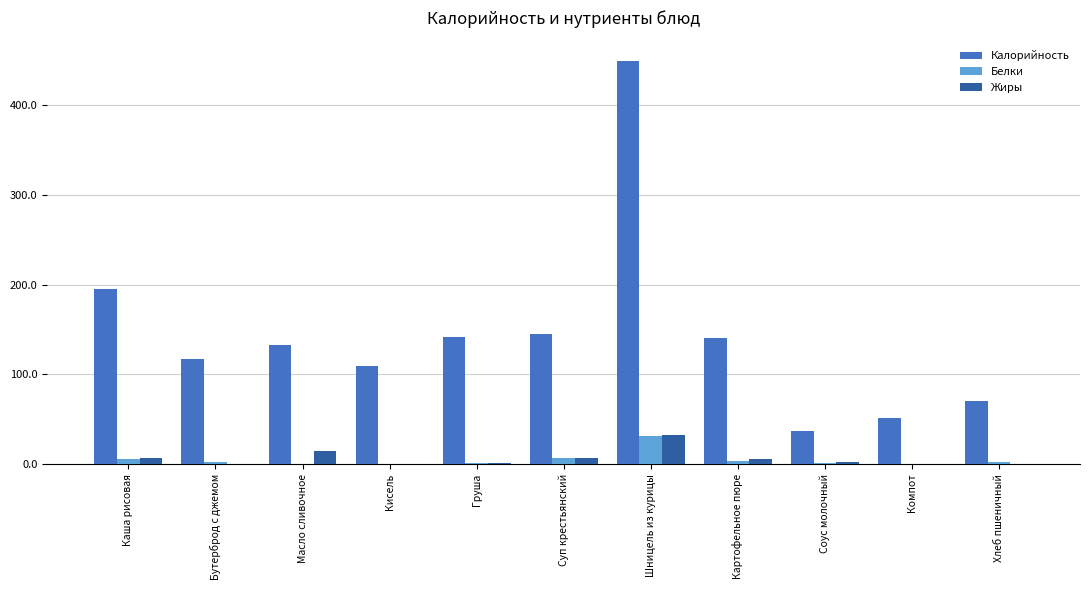

Count the number of data series in this chart.

3